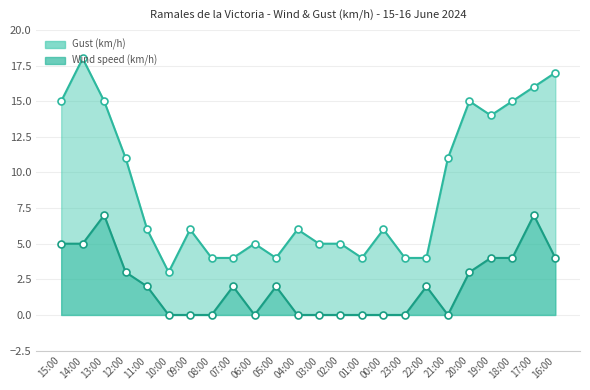

True or false: Gust (km/h) and Wind speed (km/h) cross at least once.

False